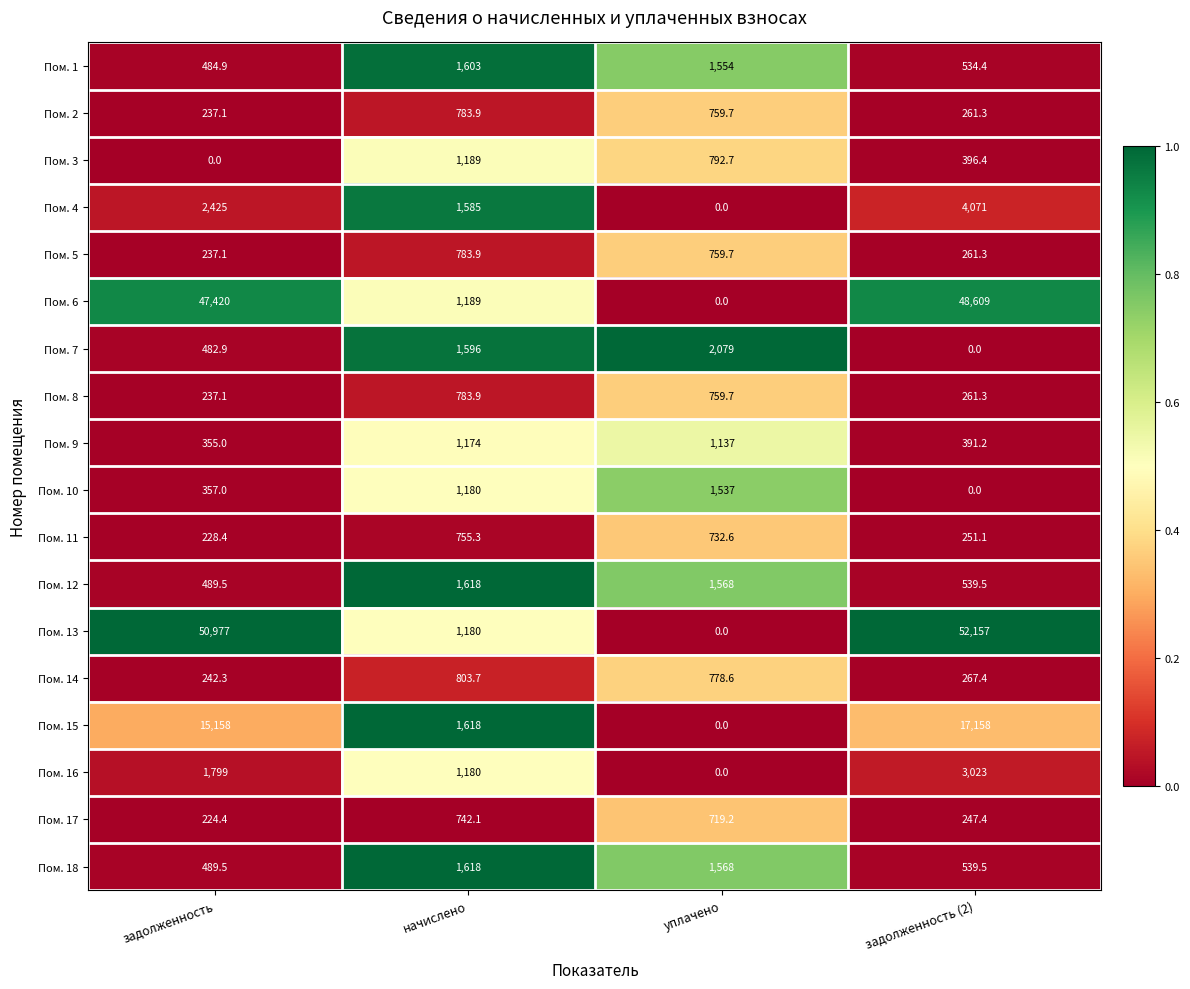

True or false: Пом. 13 has a value of 0.0 at уплачено.

True